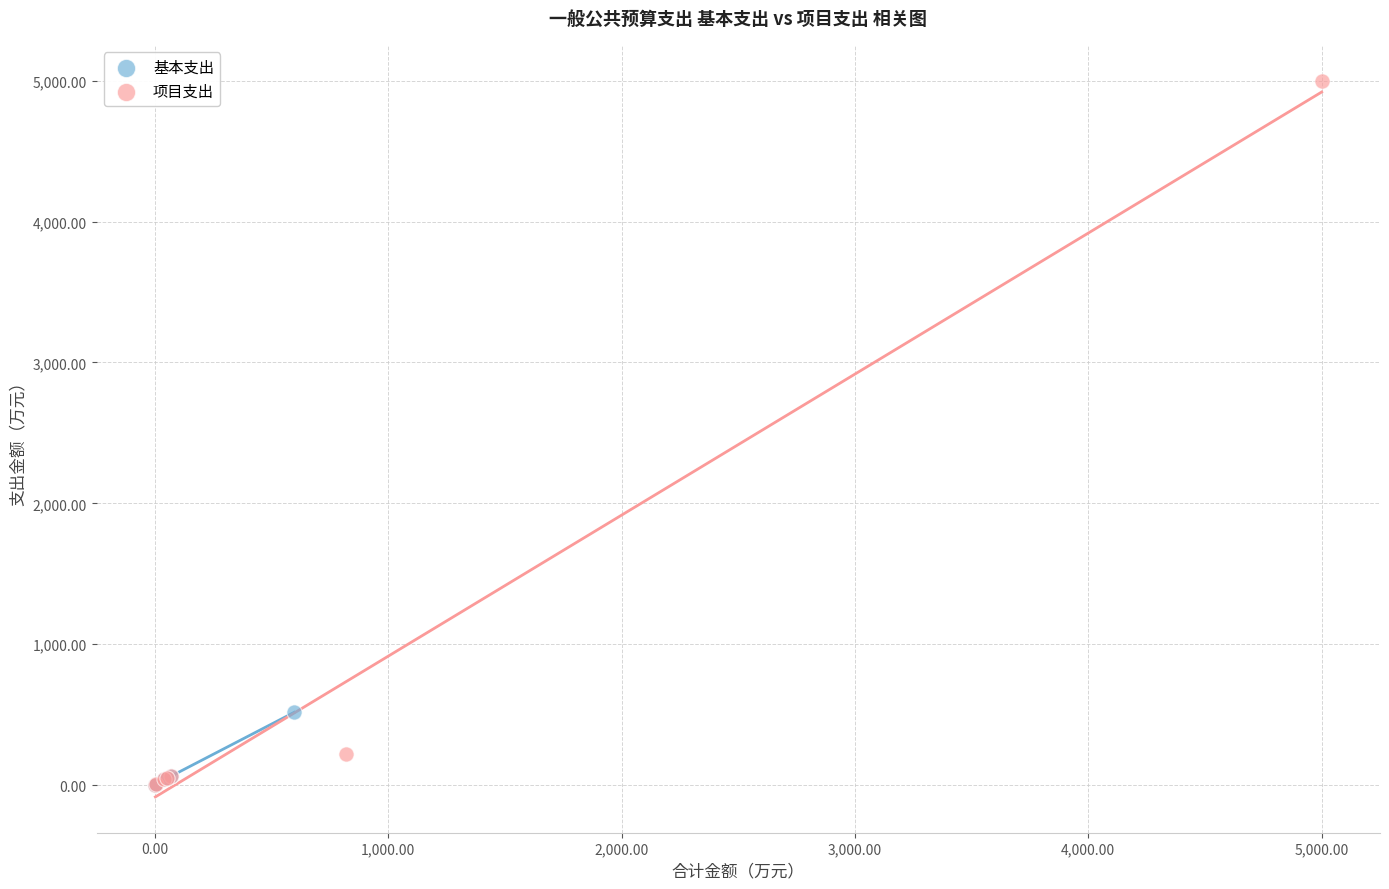

Which series reaches the maximum Y coordinate?

项目支出